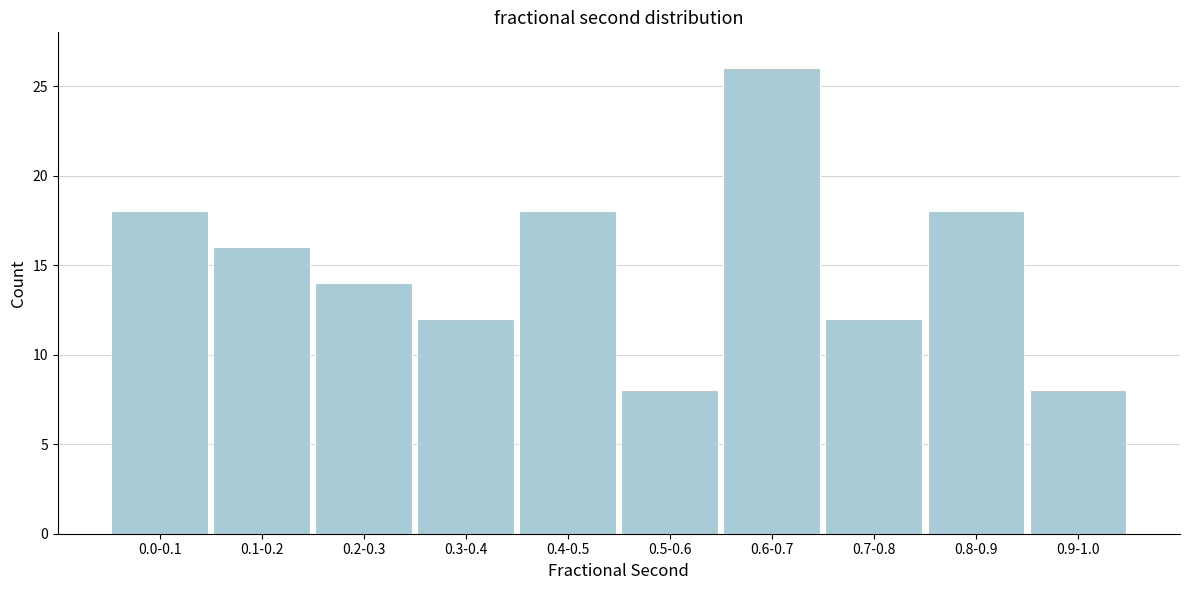

Reading left to right, list all the values displayed in this chart.

0.0-0.1=18	0.1-0.2=16	0.2-0.3=14	0.3-0.4=12	0.4-0.5=18	0.5-0.6=8	0.6-0.7=26	0.7-0.8=12	0.8-0.9=18	0.9-1.0=8